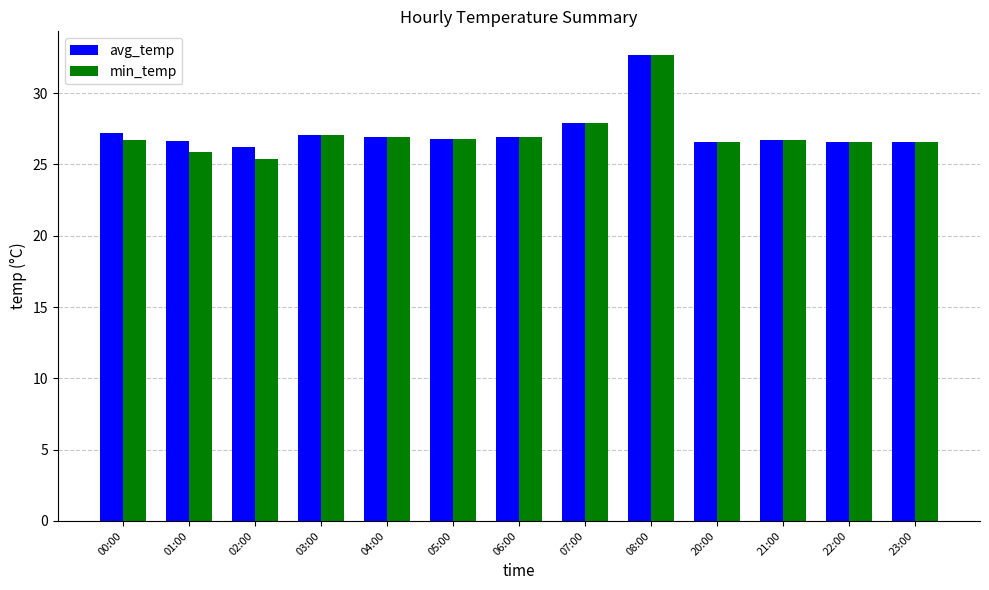

How many bars are there in total?

26